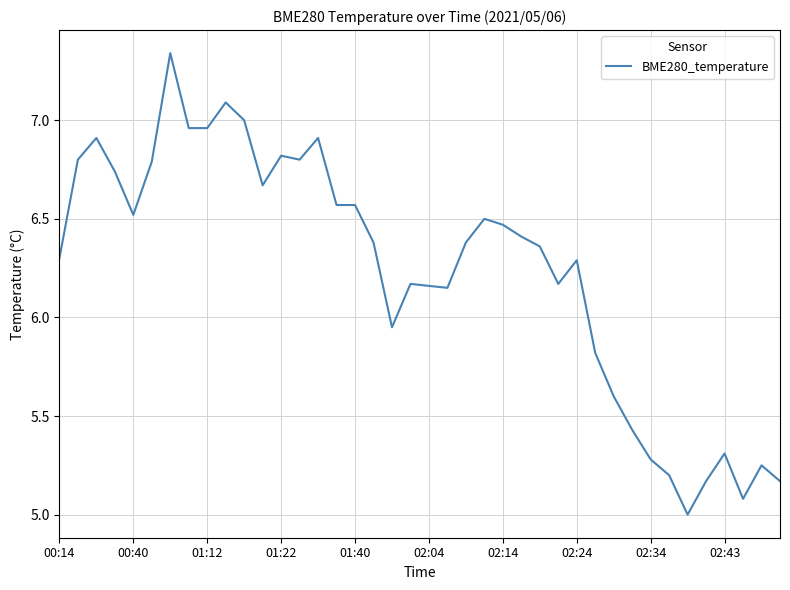

What is the minimum value shown in the chart?

5.0